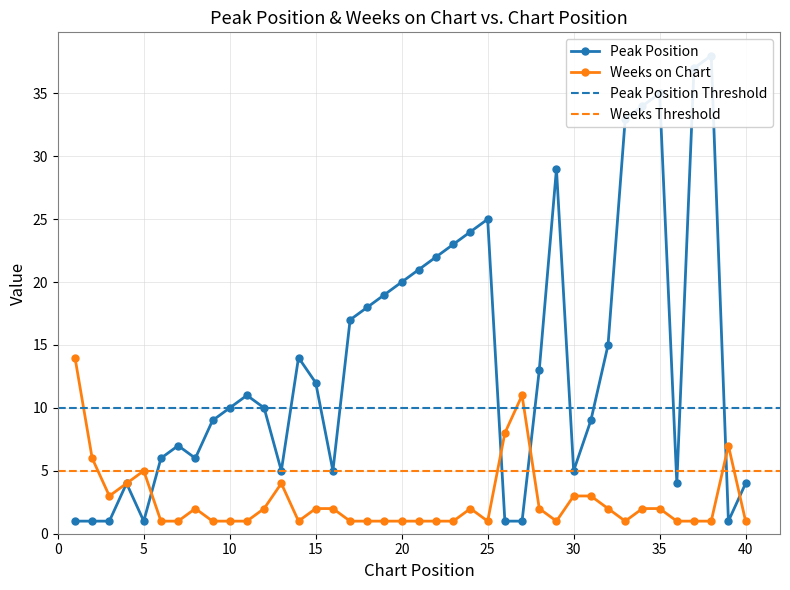

True or false: Weeks on Chart has more than 0 points higher than both neighbors.

True